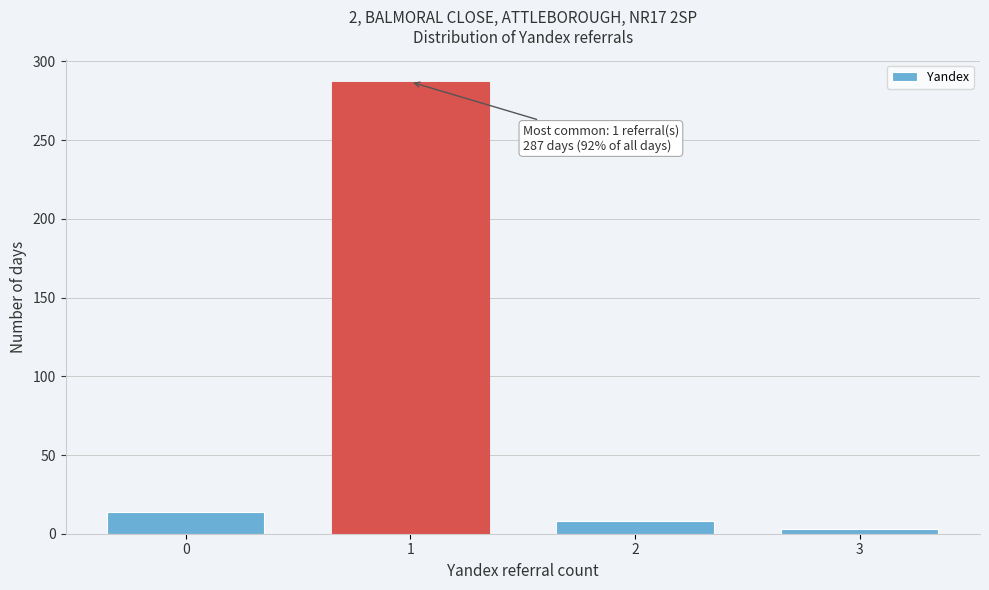

Reading right to left, what are all the values shown in this chart?

3	8	287	14